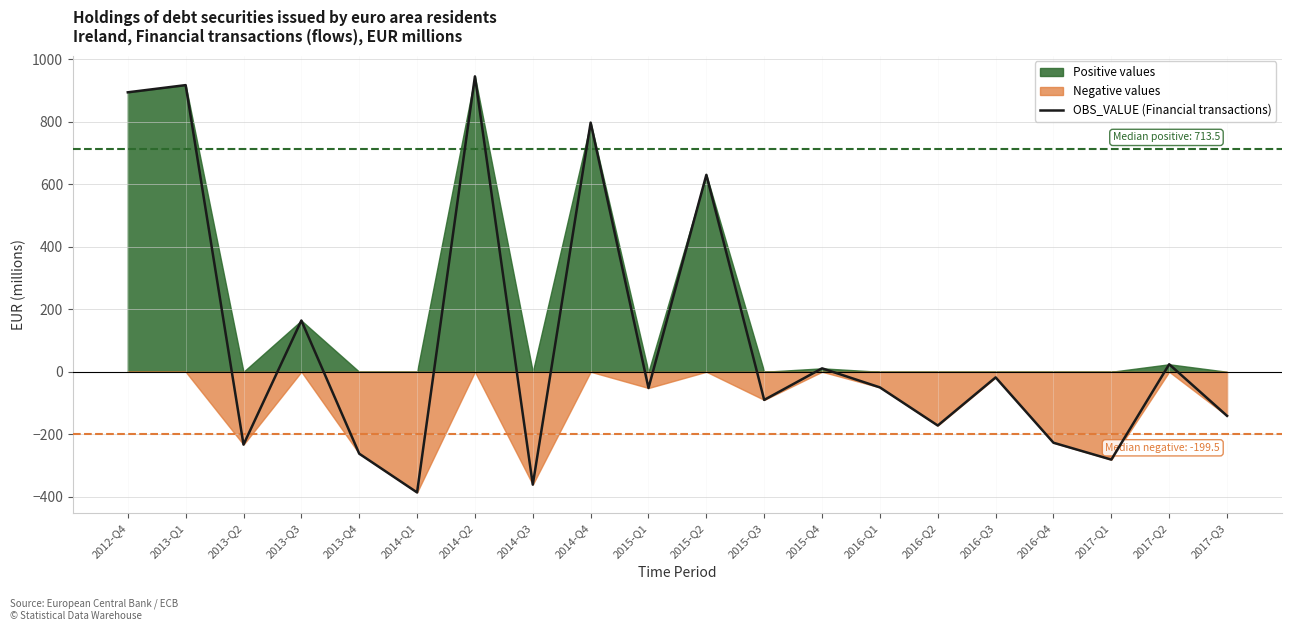

How many values are below -50?

10